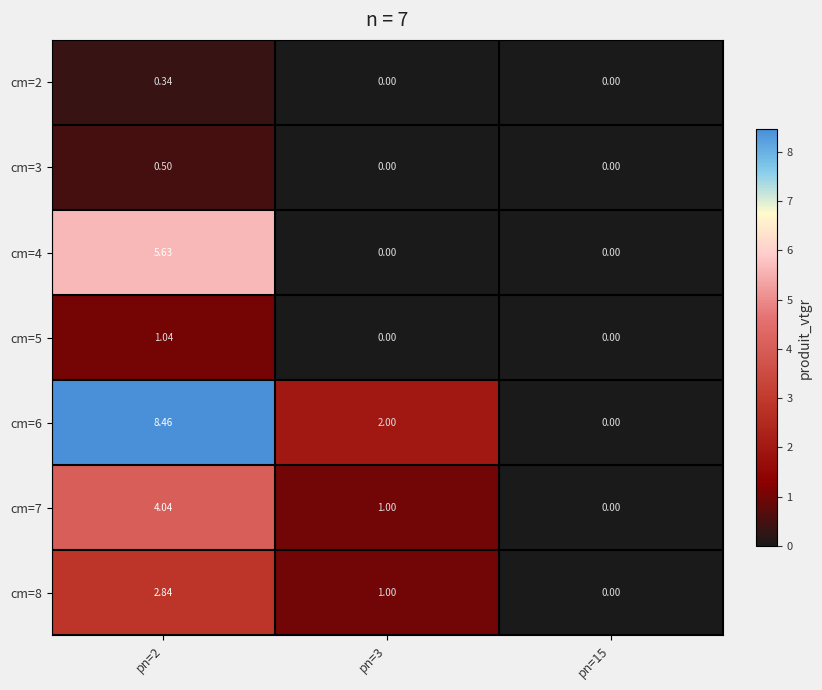

Is the value of cm=8 at pn=2 greater than the value of cm=2 at pn=2?

Yes